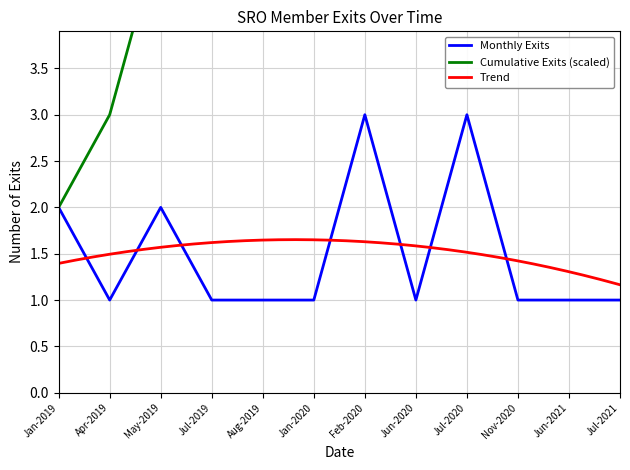

The Monthly Exits series shows 1 at Jun-2020. True or false?

True